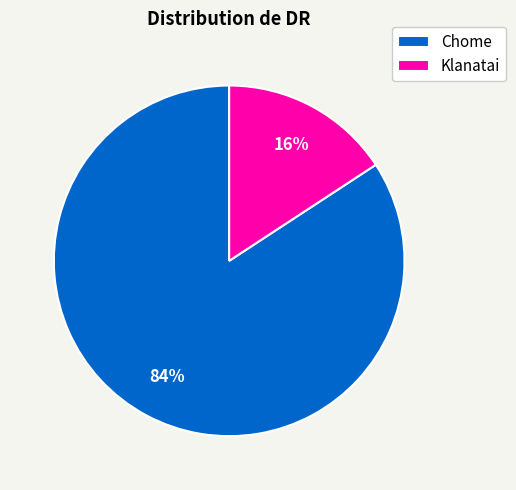

To the nearest percent, what portion does Klanatai represent?

16%